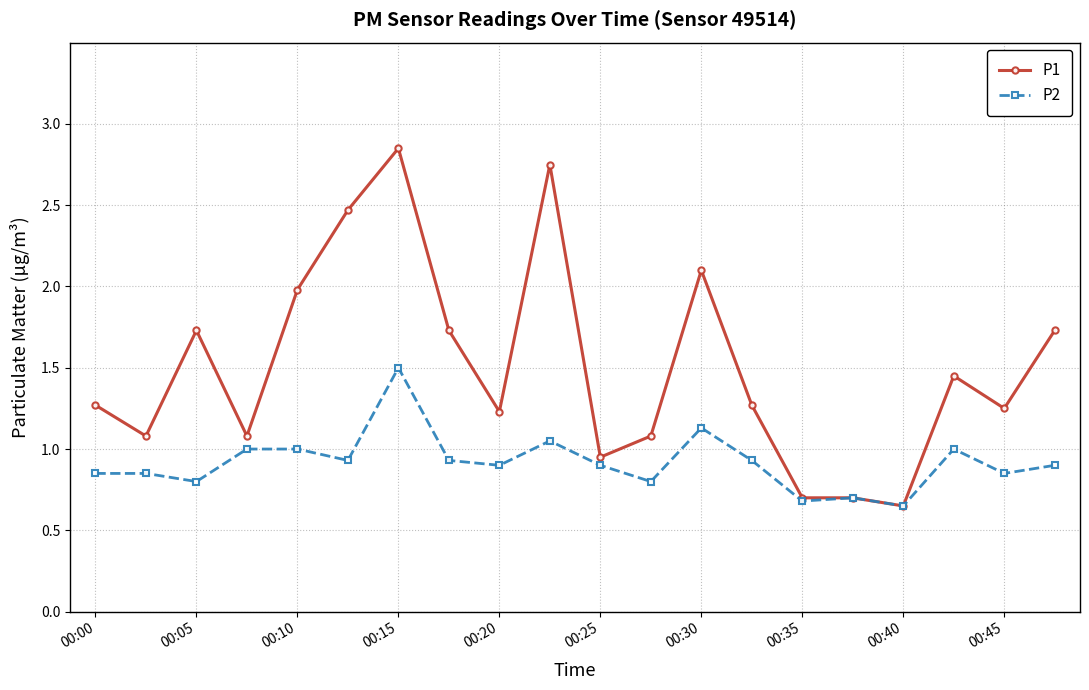

How many distinct data groups are displayed?

2